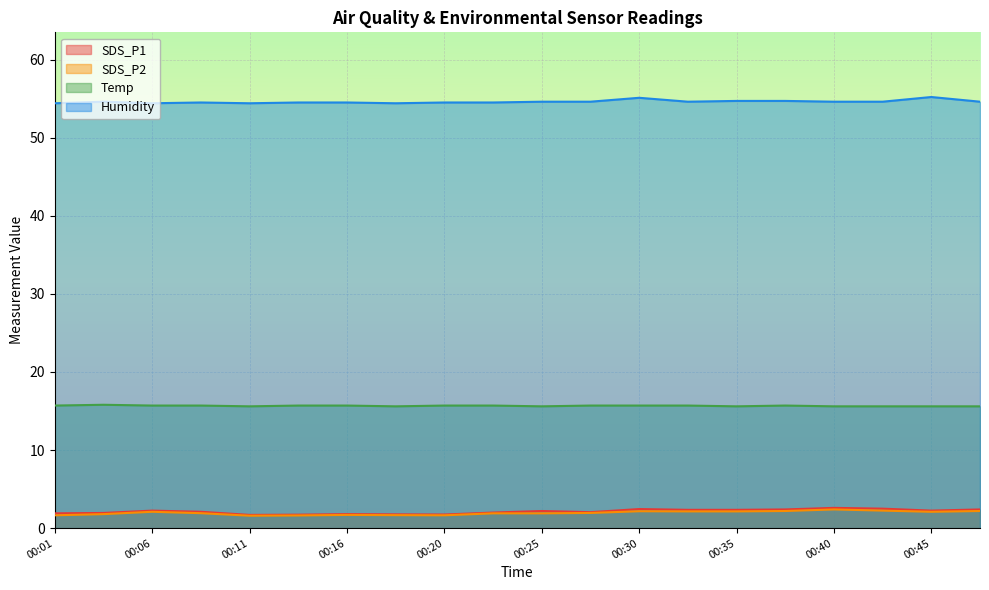

Reading right to left, list all the values displayed in this chart.

SDS_P1: 00:47=2.4	00:45=2.2	00:42=2.5	00:40=2.6	00:37=2.4	00:35=2.4	00:33=2.4	00:30=2.5	00:28=2.0	00:25=2.2	00:23=2.0	00:20=1.8	00:18=1.8	00:16=1.8	00:13=1.7	00:11=1.7	00:08=2.1	00:06=2.2	00:03=1.9	00:01=1.9
SDS_P2: 00:47=2.2	00:45=2.1	00:42=2.2	00:40=2.4	00:37=2.2	00:35=2.1	00:33=2.1	00:30=2.2	00:28=1.9	00:25=1.9	00:23=1.9	00:20=1.6	00:18=1.7	00:16=1.7	00:13=1.6	00:11=1.6	00:08=1.9	00:06=2.1	00:03=1.8	00:01=1.6
Temp: 00:47=15.6	00:45=15.6	00:42=15.6	00:40=15.6	00:37=15.7	00:35=15.6	00:33=15.7	00:30=15.7	00:28=15.7	00:25=15.6	00:23=15.7	00:20=15.7	00:18=15.6	00:16=15.7	00:13=15.7	00:11=15.6	00:08=15.7	00:06=15.7	00:03=15.8	00:01=15.7
Humidity: 00:47=54.6	00:45=55.2	00:42=54.6	00:40=54.6	00:37=54.7	00:35=54.7	00:33=54.6	00:30=55.1	00:28=54.6	00:25=54.6	00:23=54.5	00:20=54.5	00:18=54.4	00:16=54.5	00:13=54.5	00:11=54.4	00:08=54.5	00:06=54.4	00:03=54.6	00:01=54.4